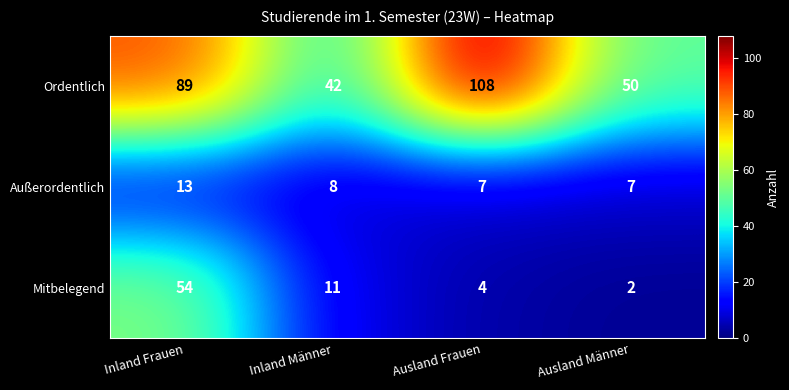

True or false: Ordentlich has a value of 65 at Ausland Männer.

False